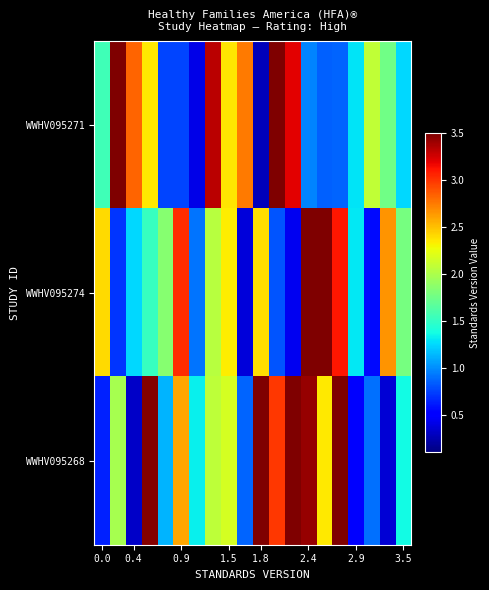

Reading left to right, extract all data points from this chart.

WWHV095271: 1.5	3.5	2.8	2.4	0.8	0.8	0.4	3.3	2.4	2.7	0.3	3.5	3.2	1.0	0.9	0.9	1.3	2.1	1.8	1.2
WWHV095274: 2.4	0.7	1.3	1.5	1.8	3.0	0.9	2.1	2.3	0.4	2.4	0.8	0.4	3.5	3.5	3.1	1.3	0.6	2.7	1.8
WWHV095268: 0.6	2.0	0.3	3.5	1.1	2.6	1.3	2.1	2.2	0.9	3.5	3.0	3.5	3.4	2.4	3.5	0.5	0.9	0.4	1.4